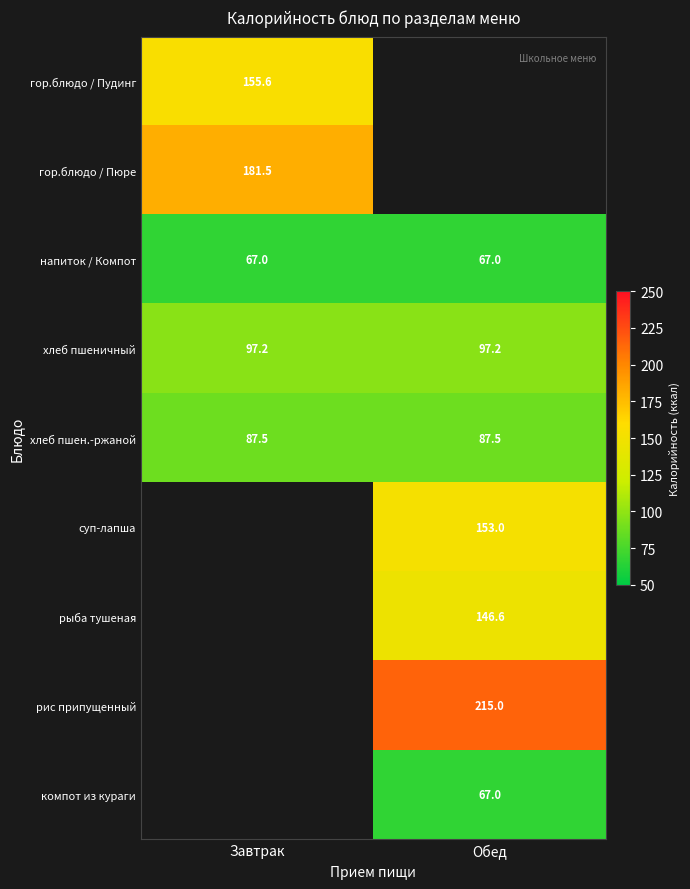

The суп-лапша series shows 37.8 at Обед. True or false?

False